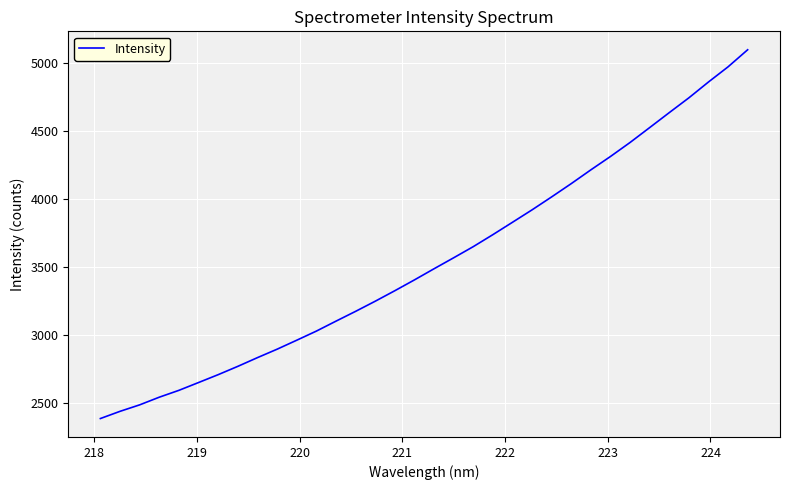

What is the minimum value shown in the chart?

2383.8